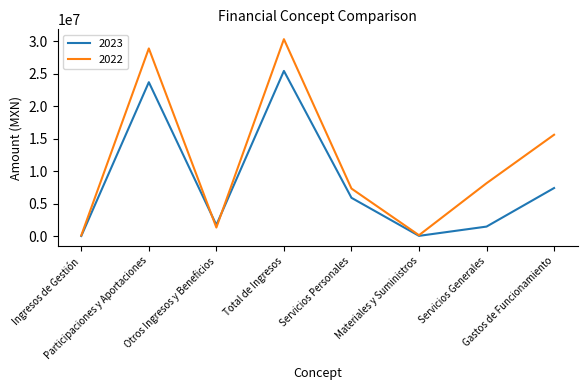

What is the highest value of the 2022 series?

30317168.8